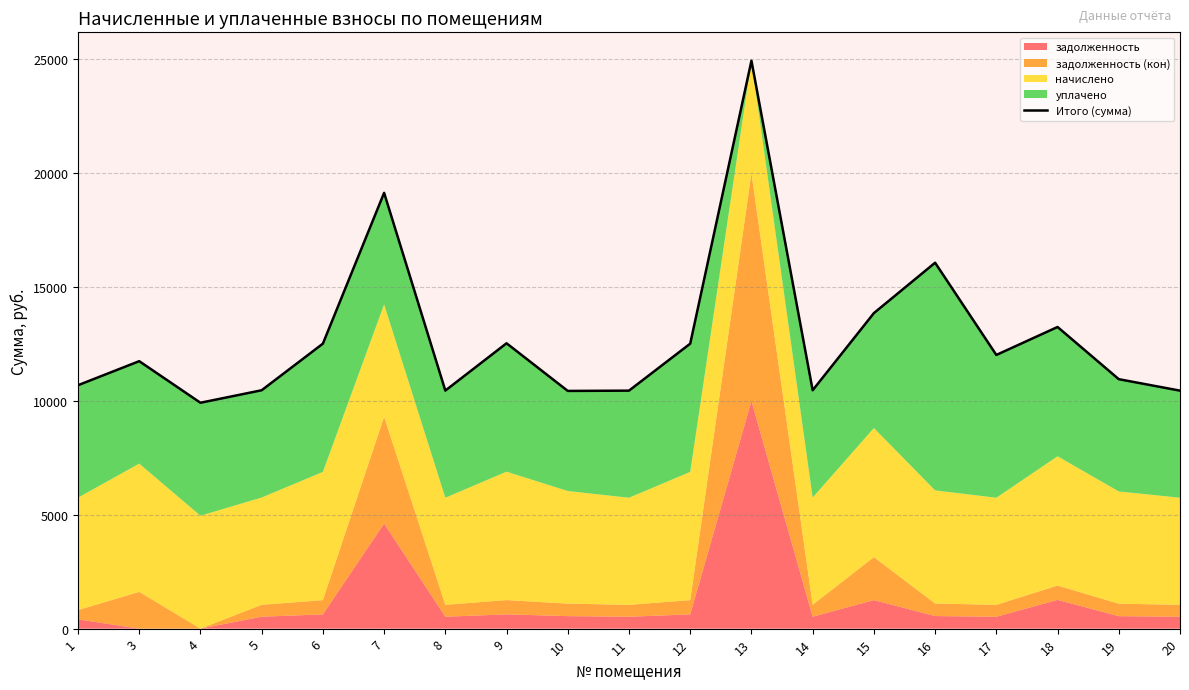

Read the value at 4.

9922.0